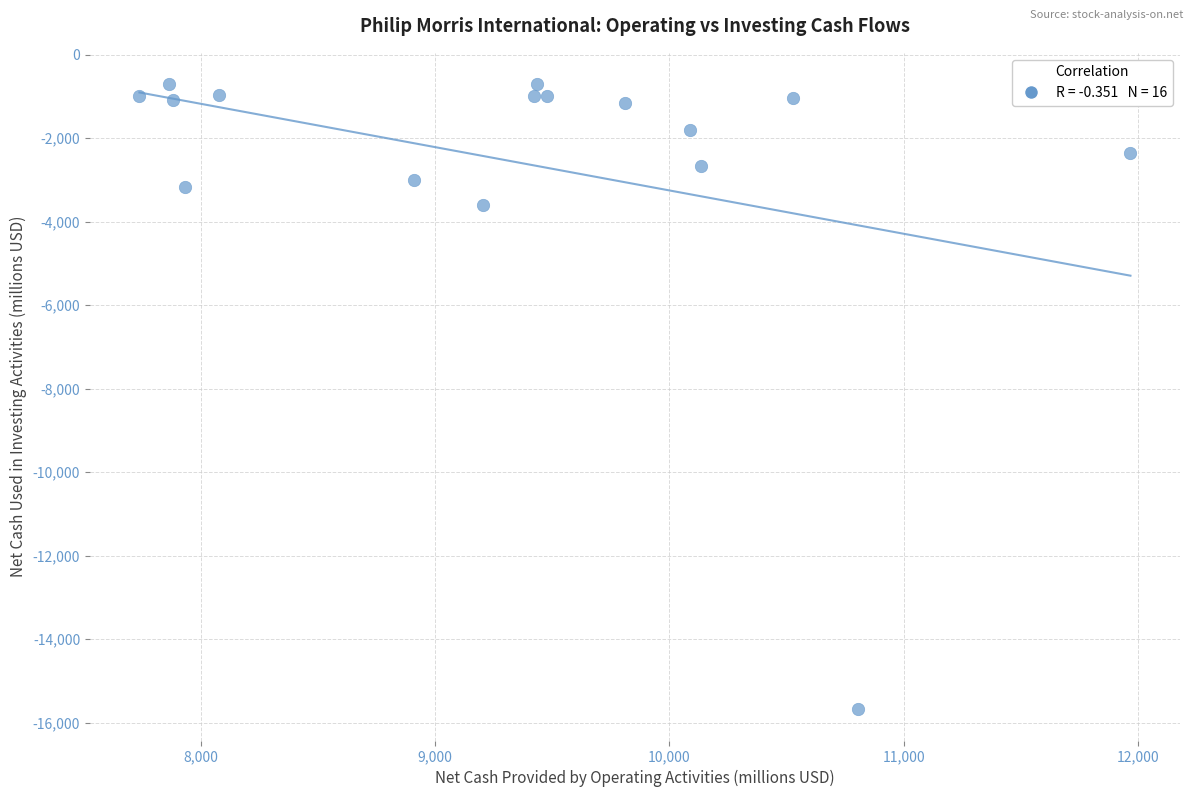

What is the range of Y values (max minus min)?

14971